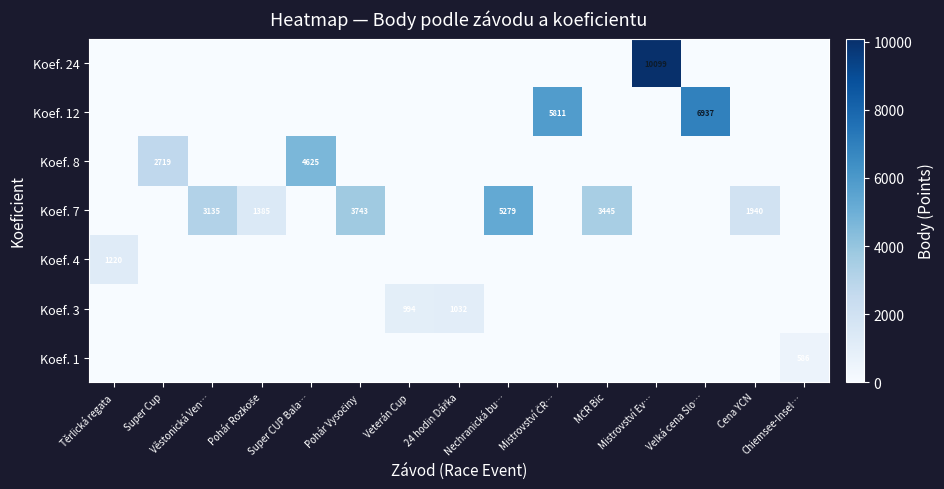

What is the spread (max minus min) of values at Mistrovství ČR…?

5811